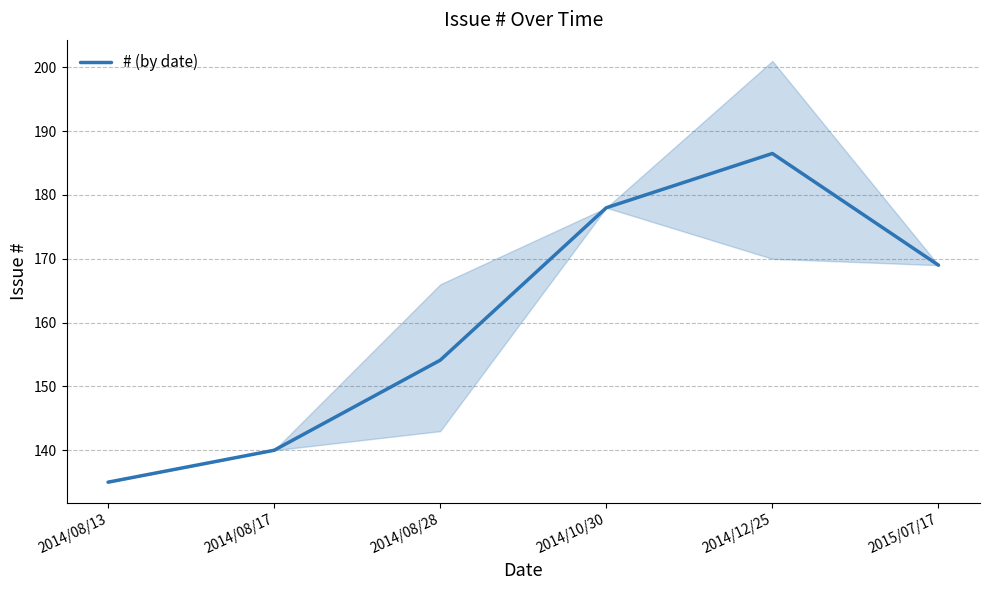

What is the approximate value at 2014/10/30?

178.0